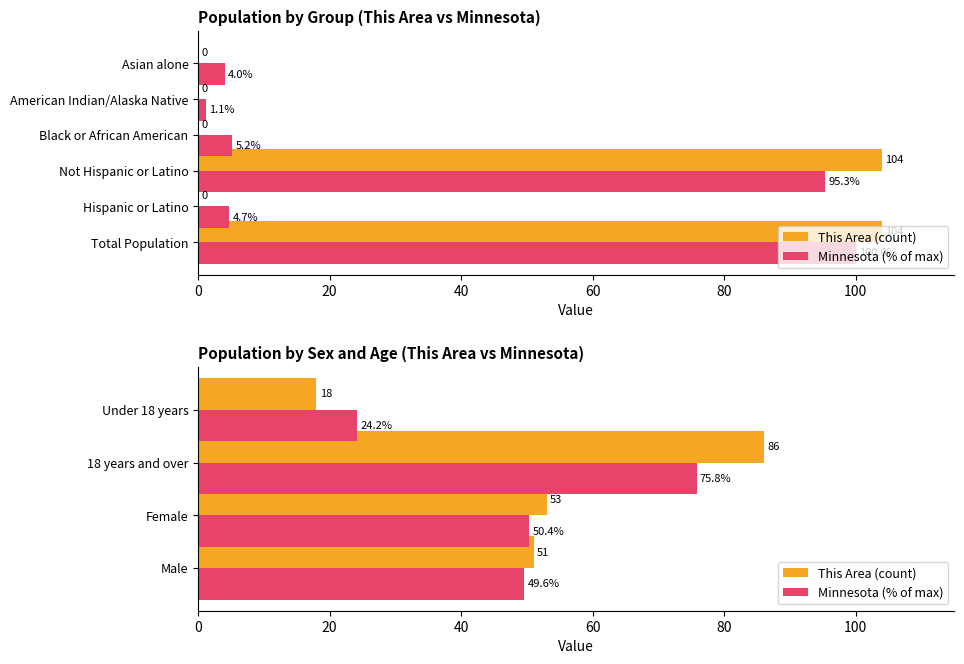

How many values in the Minnesota (% of max) series exceed 50?

2